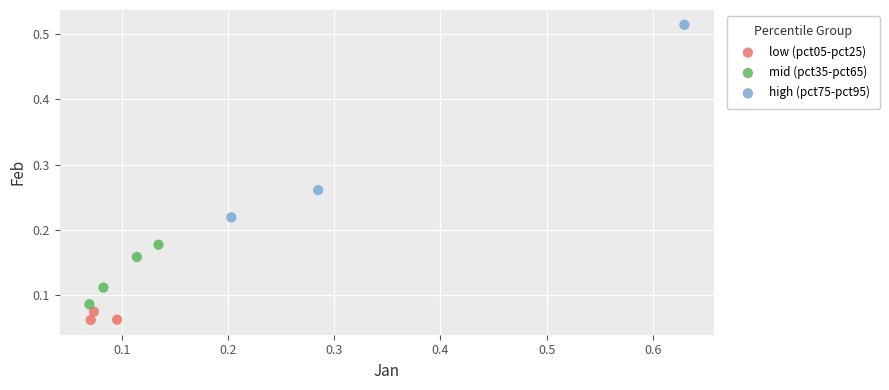

Which series contains the highest Y value?

high (pct75-pct95)